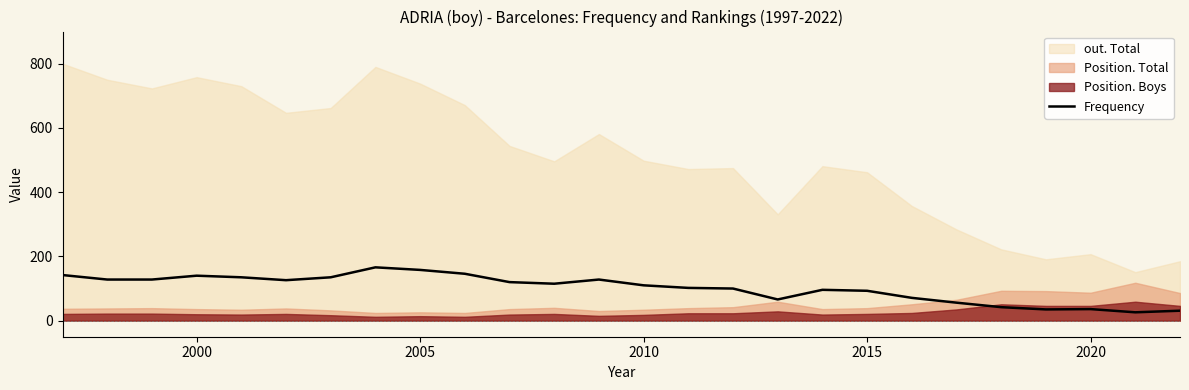

What is the maximum value for Frequency?

166